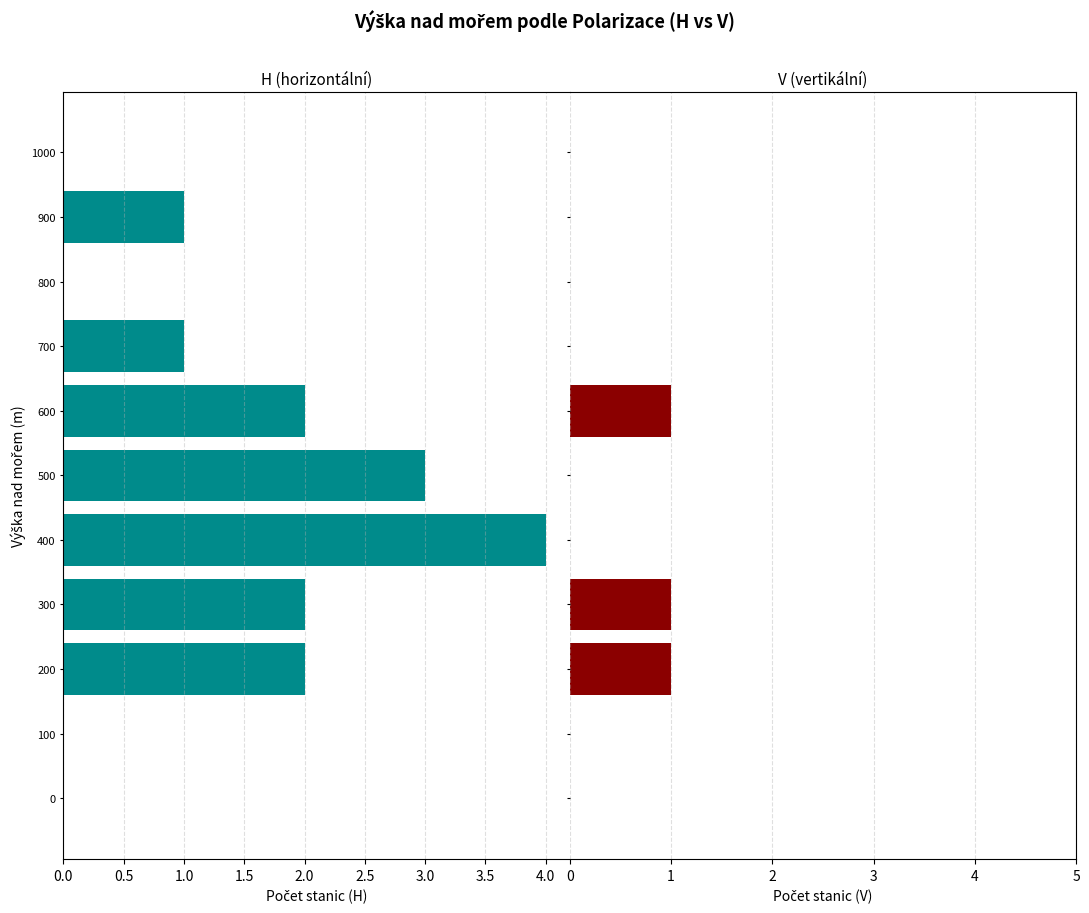

What is the difference between the maximum and minimum values in the H series?

4